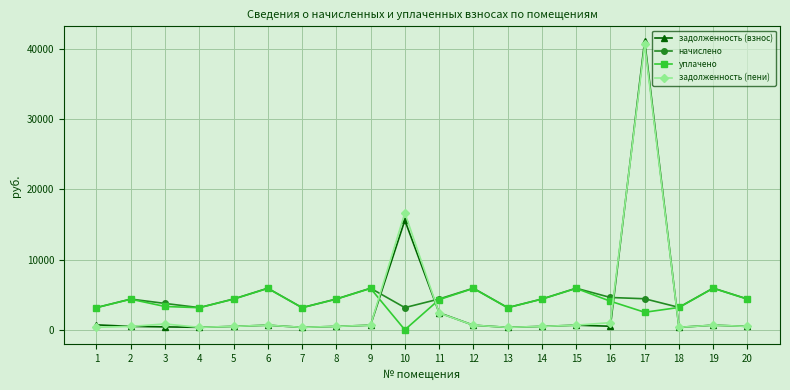

What is the sum of the уплачено values at 9 and 19?

11816.9